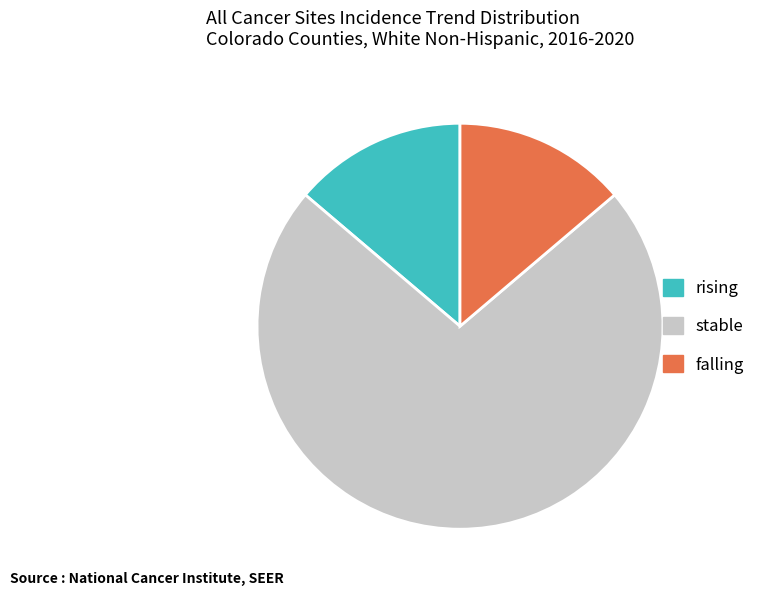

Does rising account for over 50% of the chart?

No